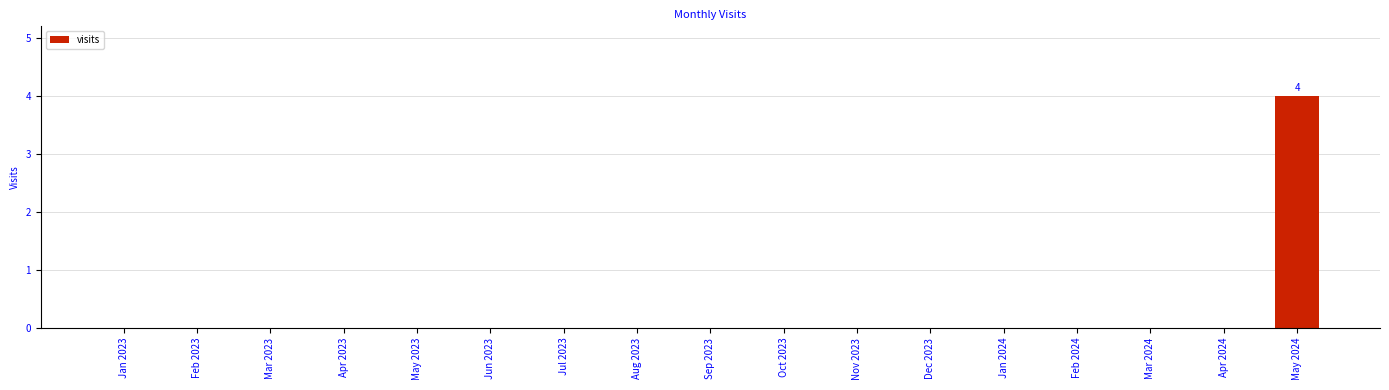

Is it true that the value at May 2024 is 1?

False